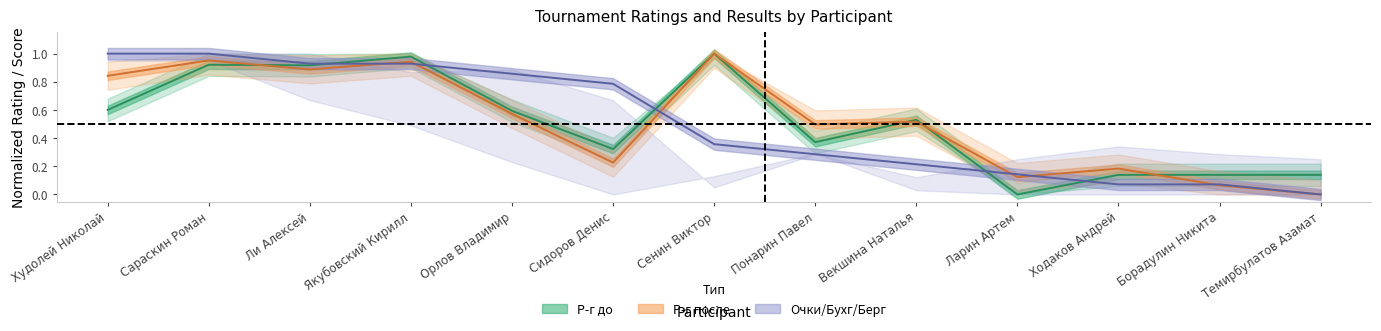

What is the difference between the Р-г после values at Худолей Николай and Ходаков Андрей?

0.7